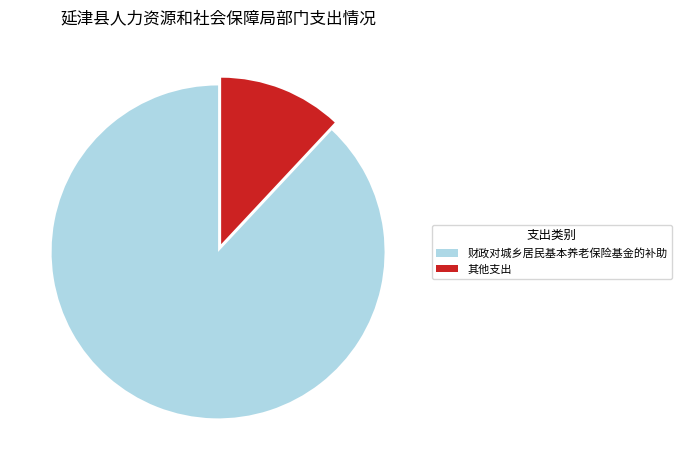

What is the majority slice?

财政对城乡居民基本养老保险基金的补助